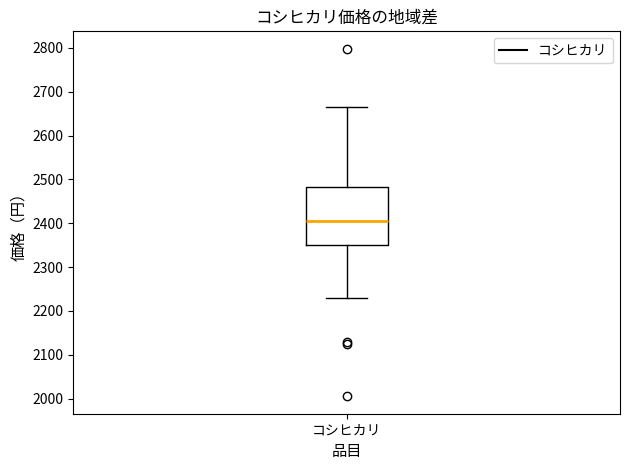

Transcribe this box plot: give where the median line is, the range the box spans, and where the two whiskers end, as read against the y-axis. The values are not printed on the chart, so give them approximately, as read against the axis.

median 2410, box 2350 to 2480, whiskers 2230 to 2660